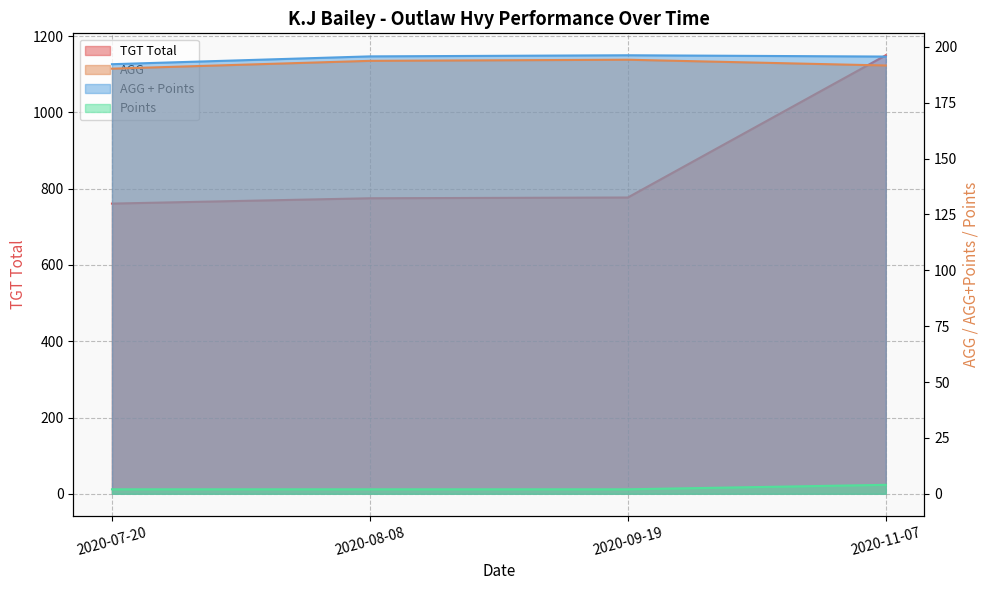

Reading left to right, transcribe all the data shown in this chart.

TGT Total: 761.0	775.0	777.0	1150.0
AGG: 190.2	193.8	194.2	191.7
AGG + Points: 192.2	195.8	196.2	195.7
Points: 2.0	2.0	2.0	4.0